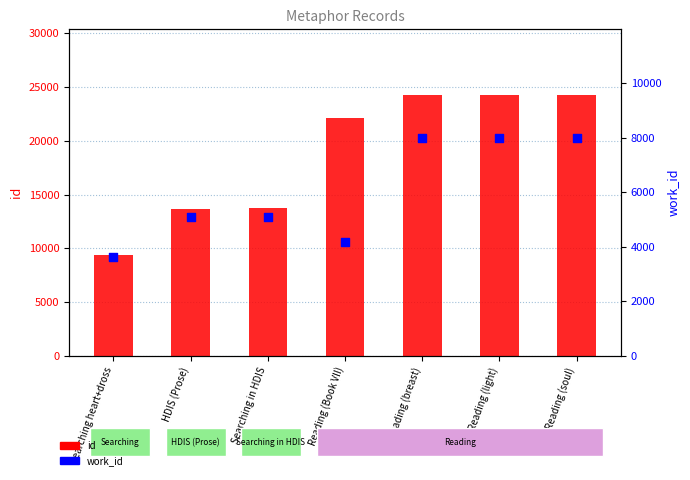

At which category is the sum across all series the highest?

Reading (soul)